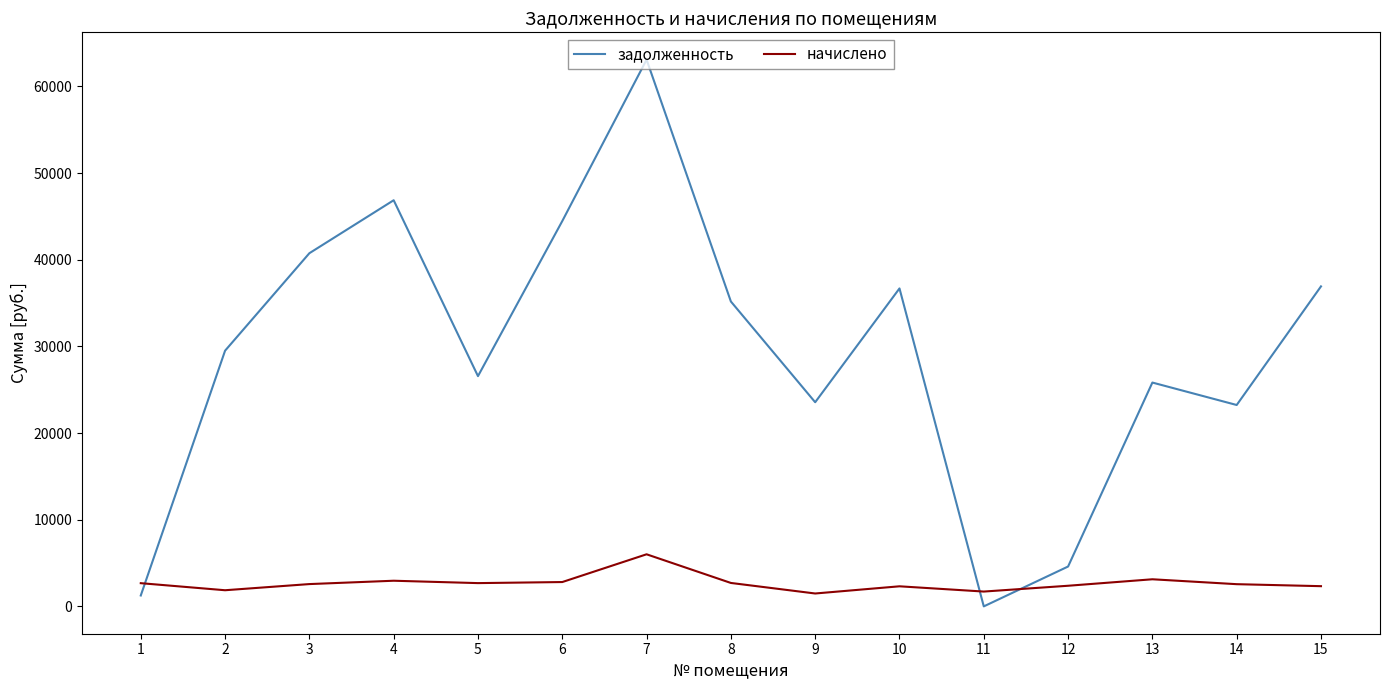

Rank the series by their maximum value, from highest to lowest.

задолженность, начислено